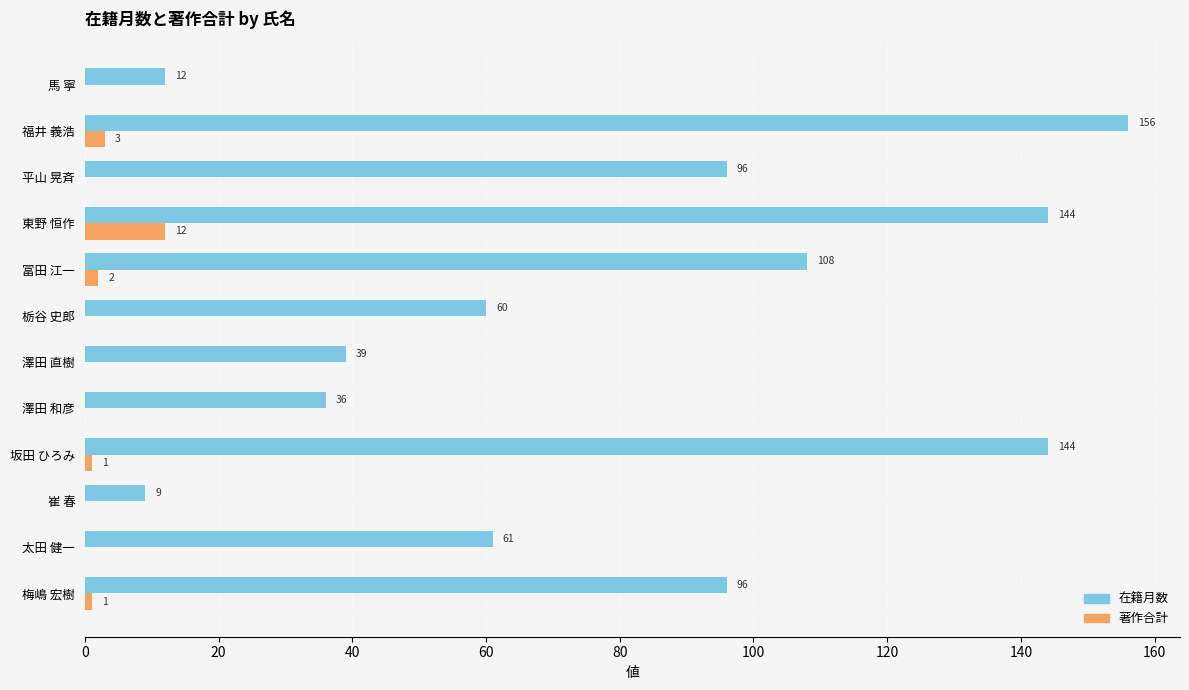

True or false: 著作合計 has a value of 1 at 梅嶋 宏樹.

True